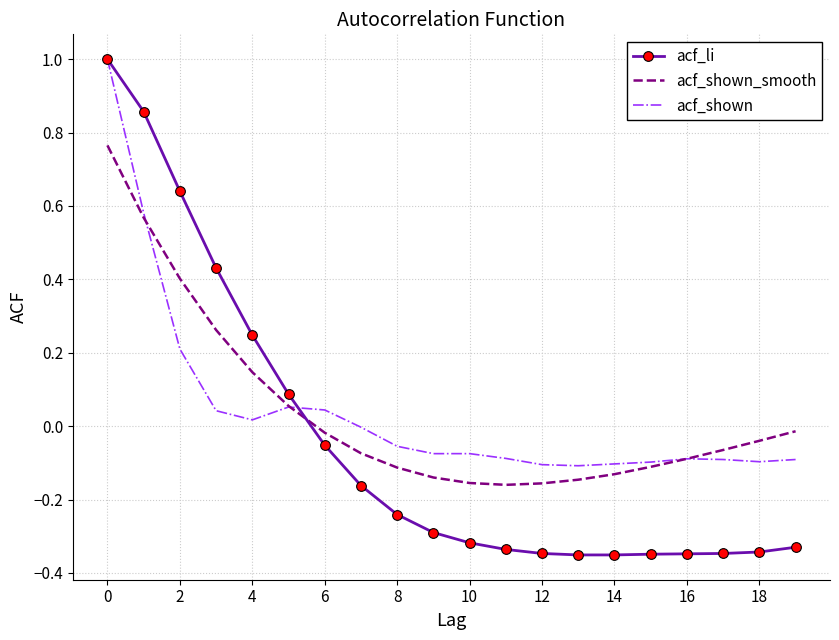

What is the greatest value displayed?

1.0